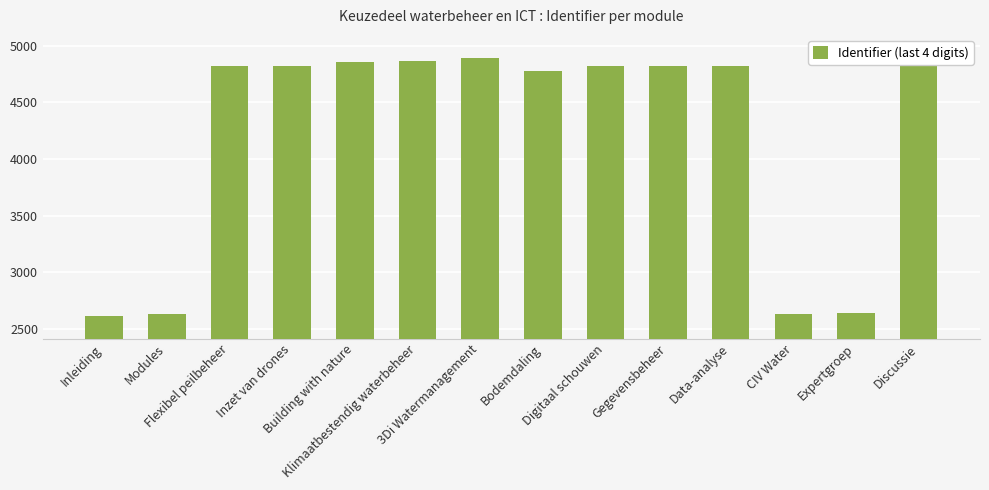

What is the difference between the maximum and minimum values?

2278